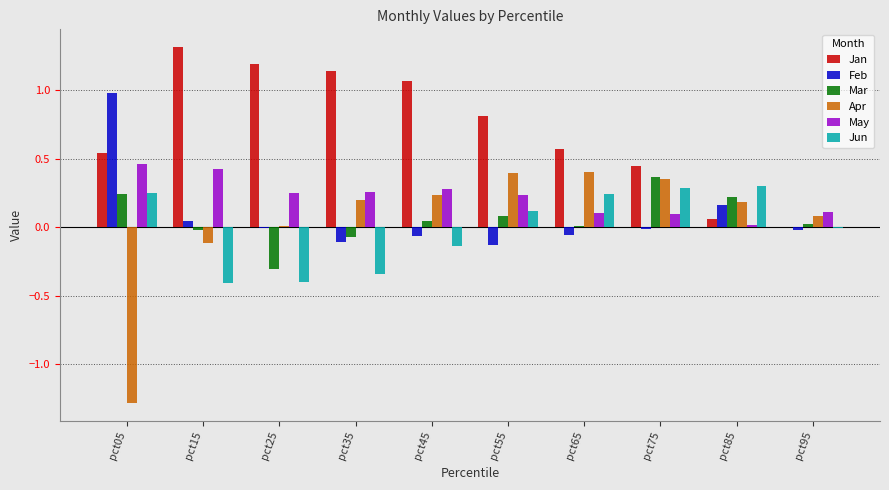

What is the sum of all Mar values?

0.6